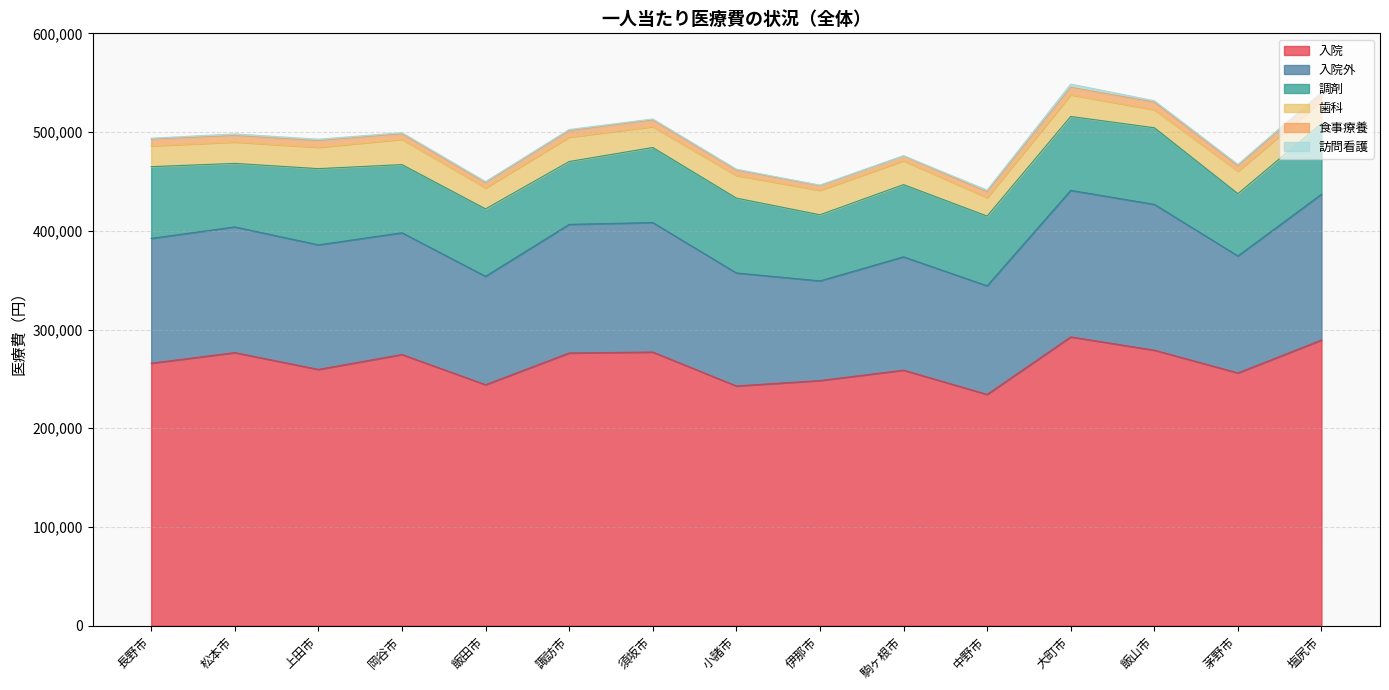

How many categories are shown in the chart?

15